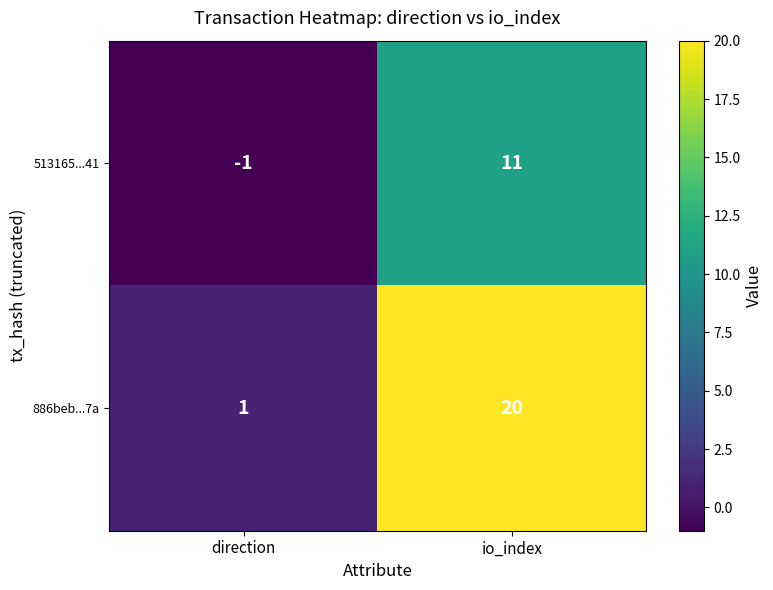

Reading left to right, transcribe all the data shown in this chart.

513165...41: -1	11
886beb...7a: 1	20